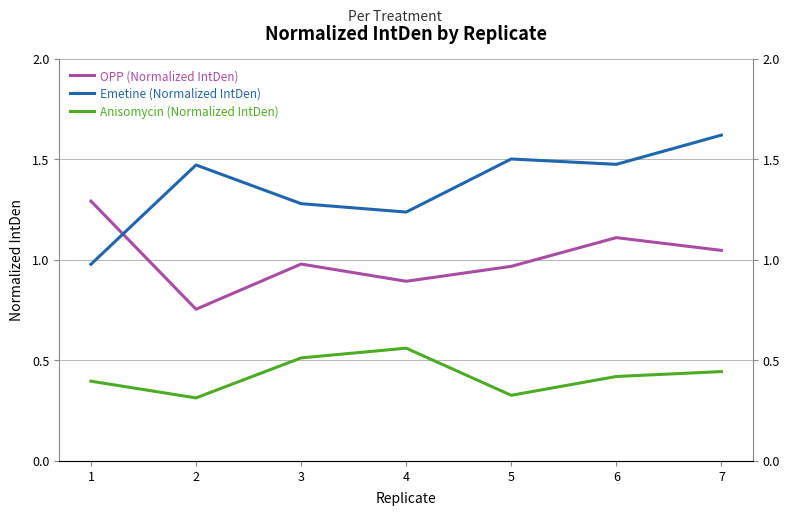

Which series has the largest total across all categories?

Emetine (Normalized IntDen)